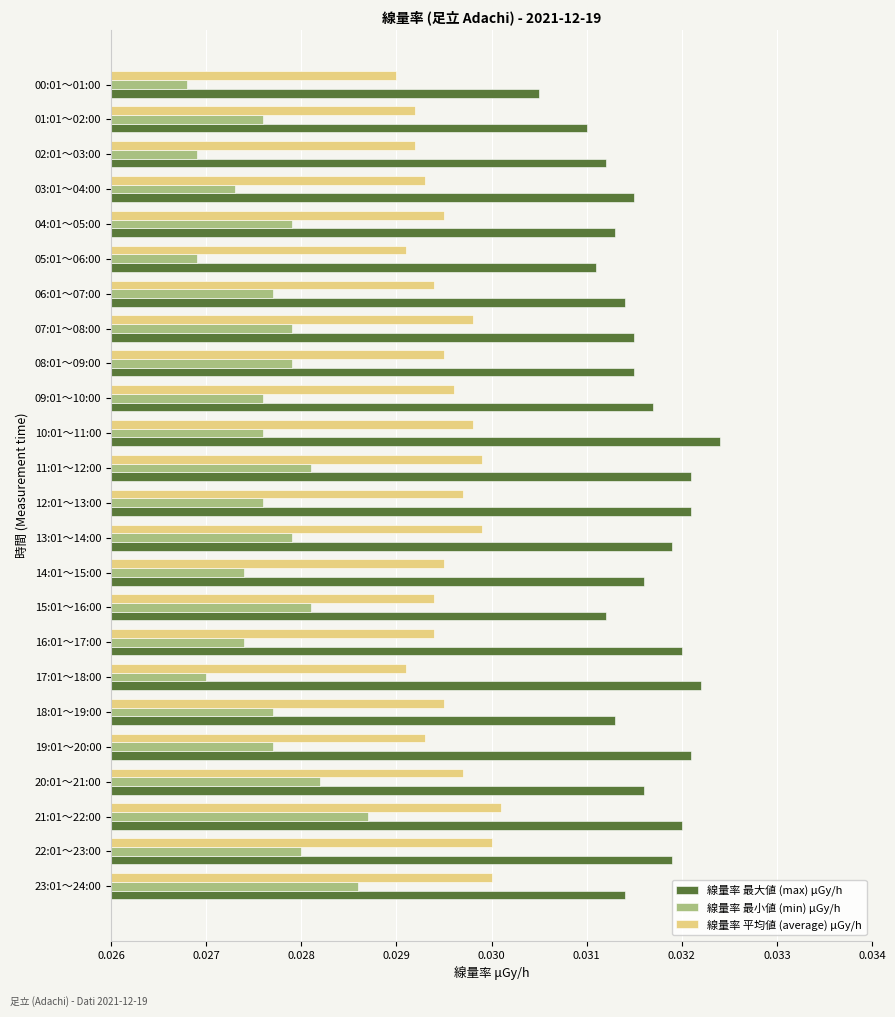

At which label is 線量率 最大値 (max) μGy/h closest to 0?

00:01～01:00